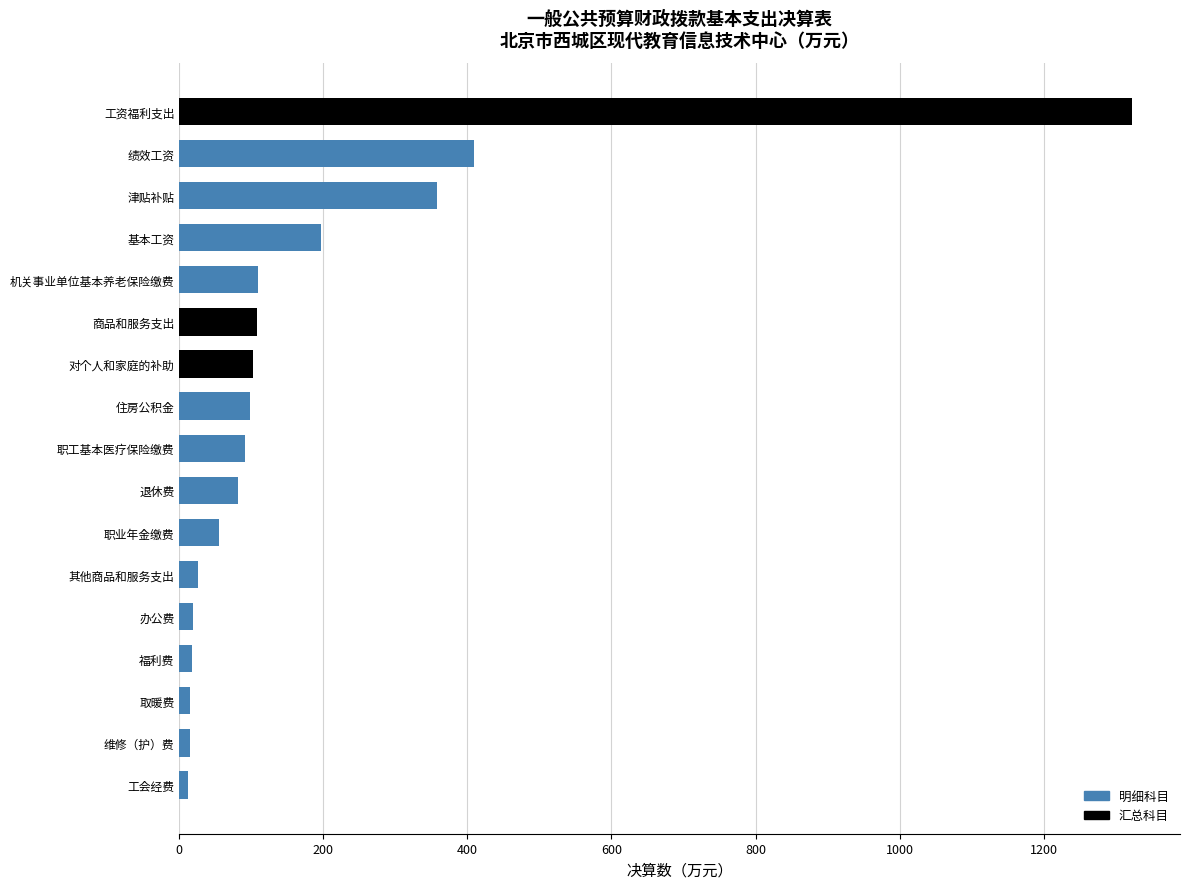

What is the approximate value at 津贴补贴?

357.2